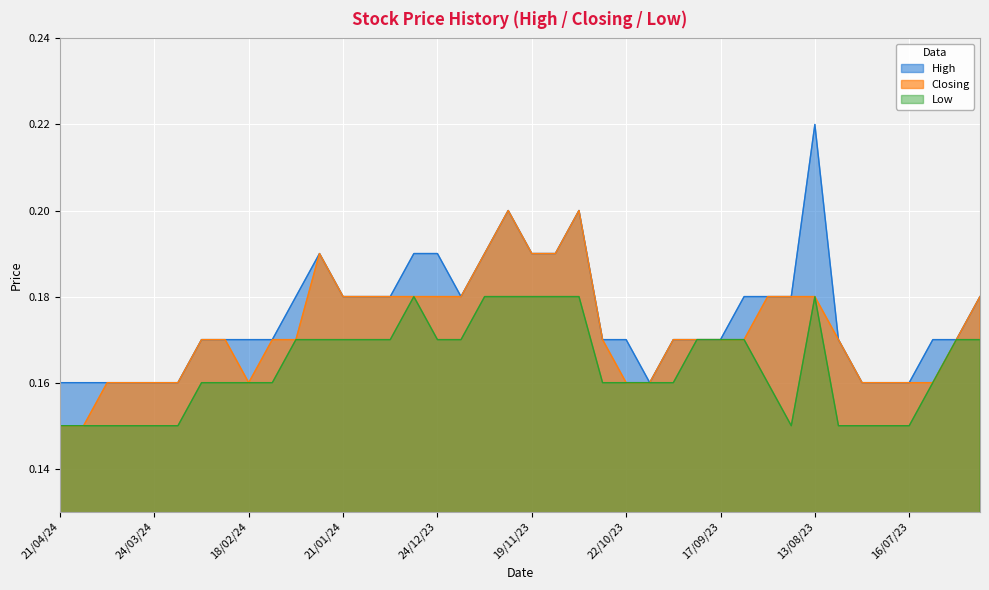

True or false: Low has a value of 0.1 at 27/08/23.

False